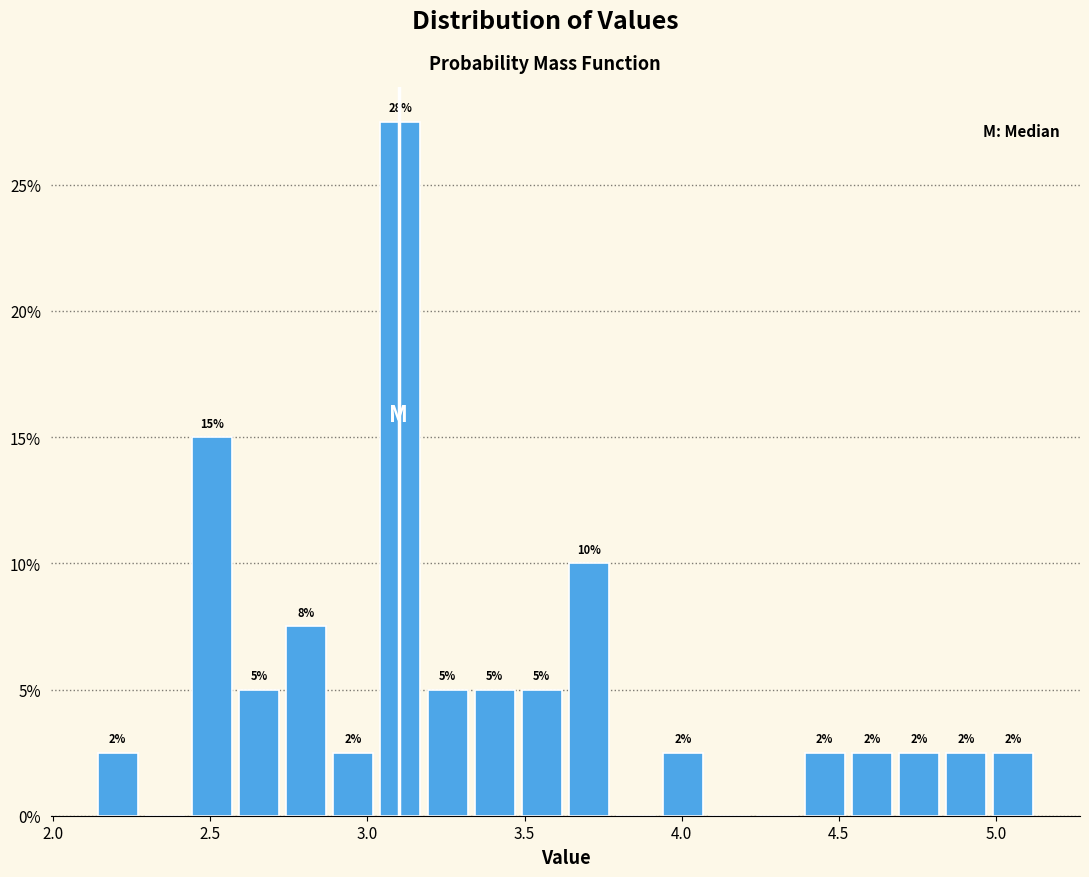

Around what value on the x-axis is the tallest bar? Give the approximate position of its centre, as read against the axis.

3.10